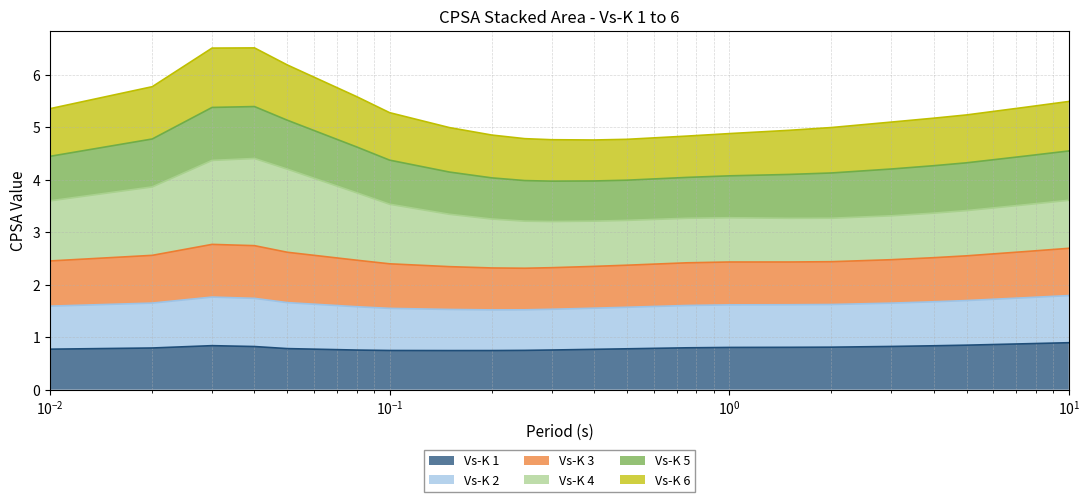

What is the lowest value of the Vs-K 1 series?

0.7